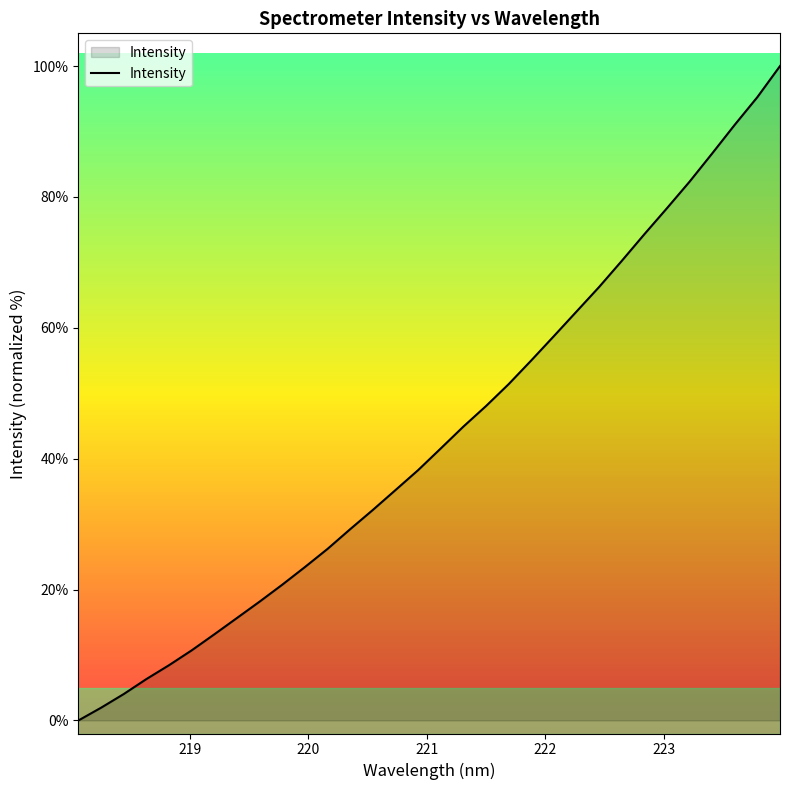

True or false: there are more than 1 points higher than both neighbors.

False